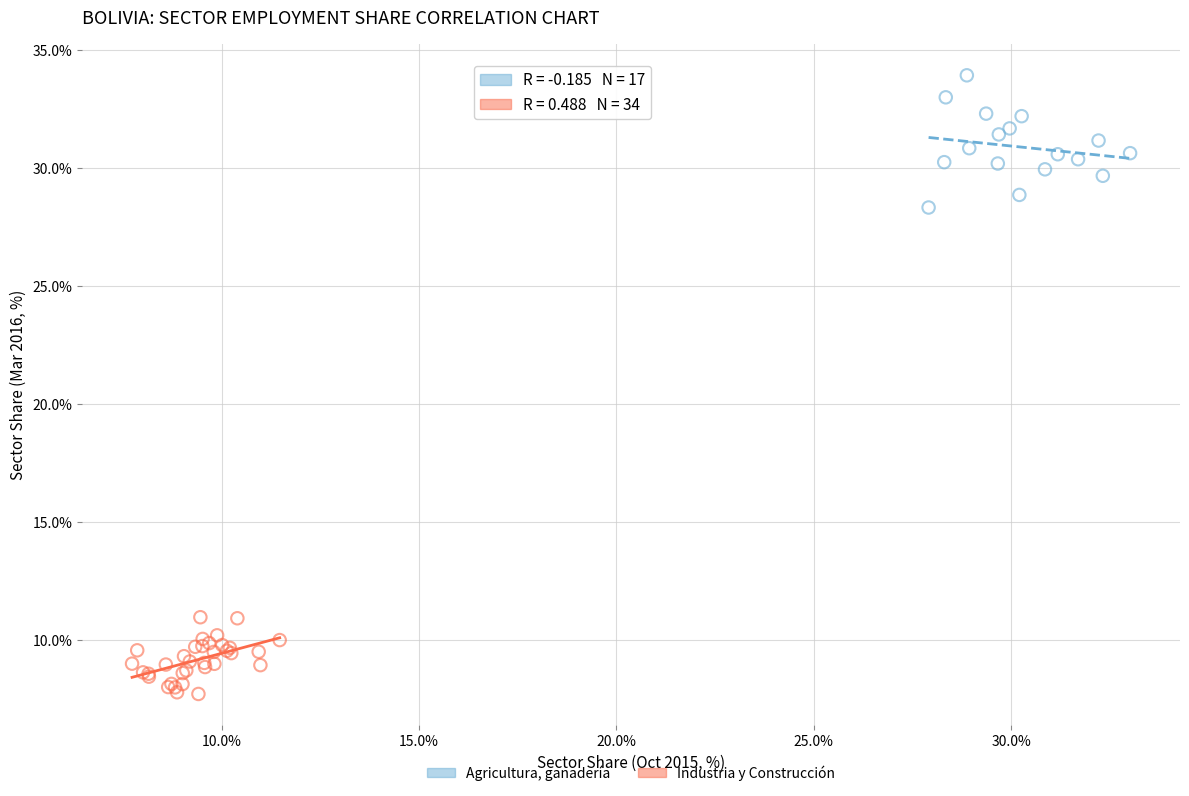

Which series contains the lowest Y value?

Industria y Construcción